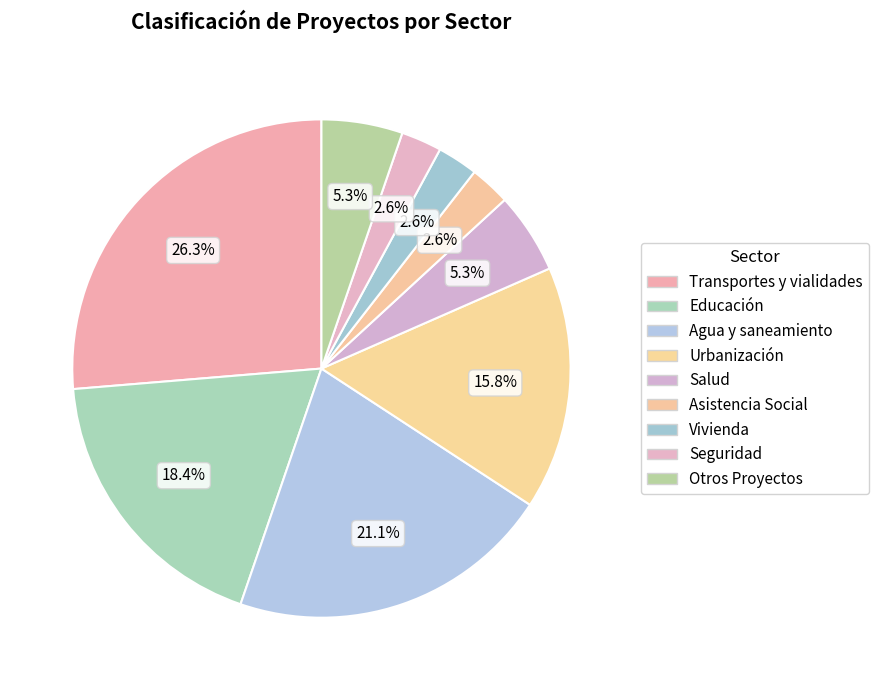

Count the number of slices in the pie.

9